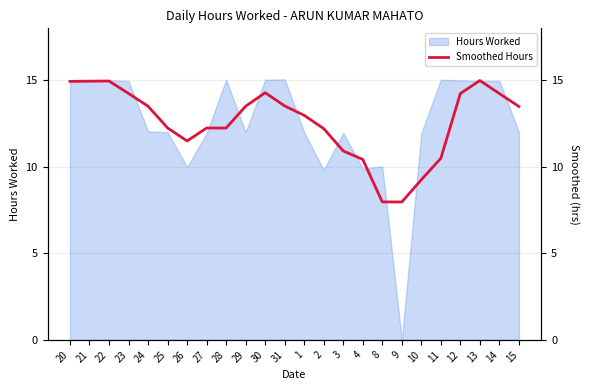

True or false: Hours Worked has a value of 15.0 at 12.

True